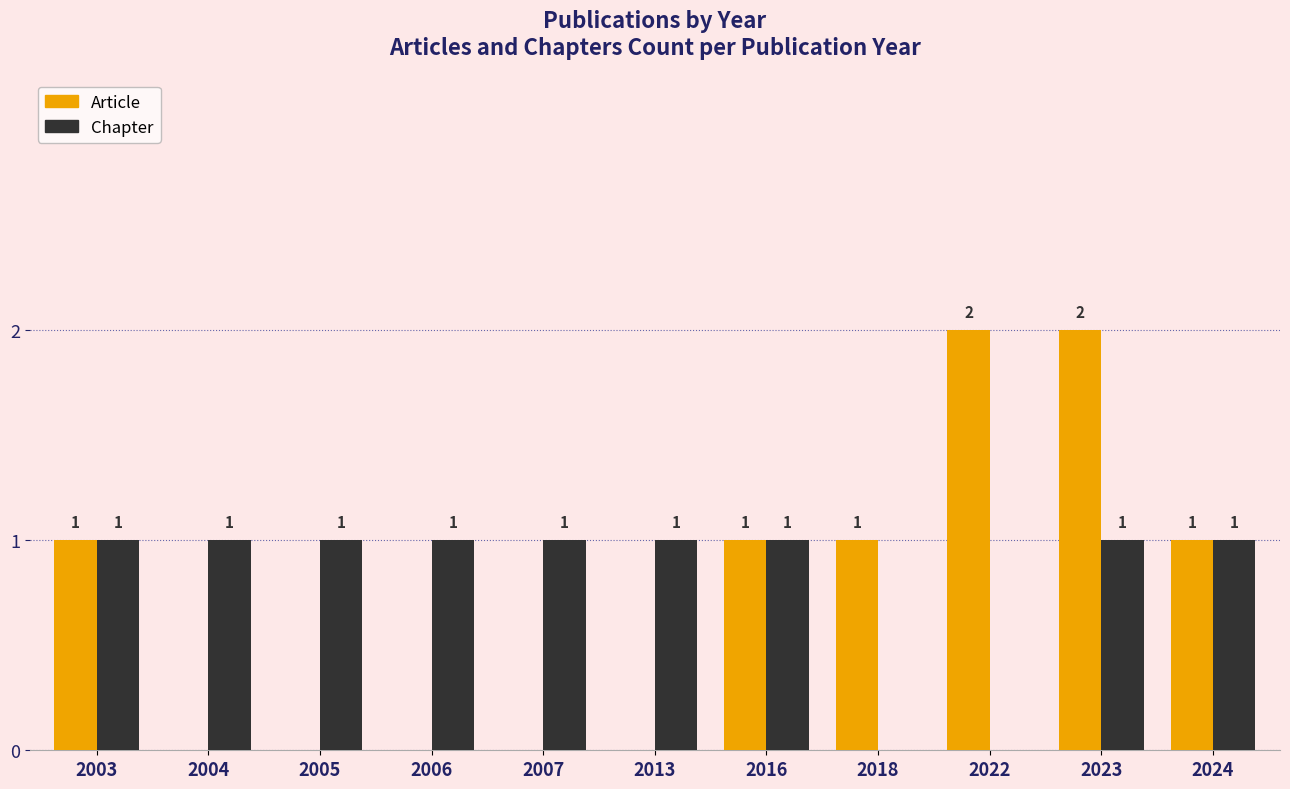

Is the value of Article at 2013 greater than the value of Chapter at 2004?

No